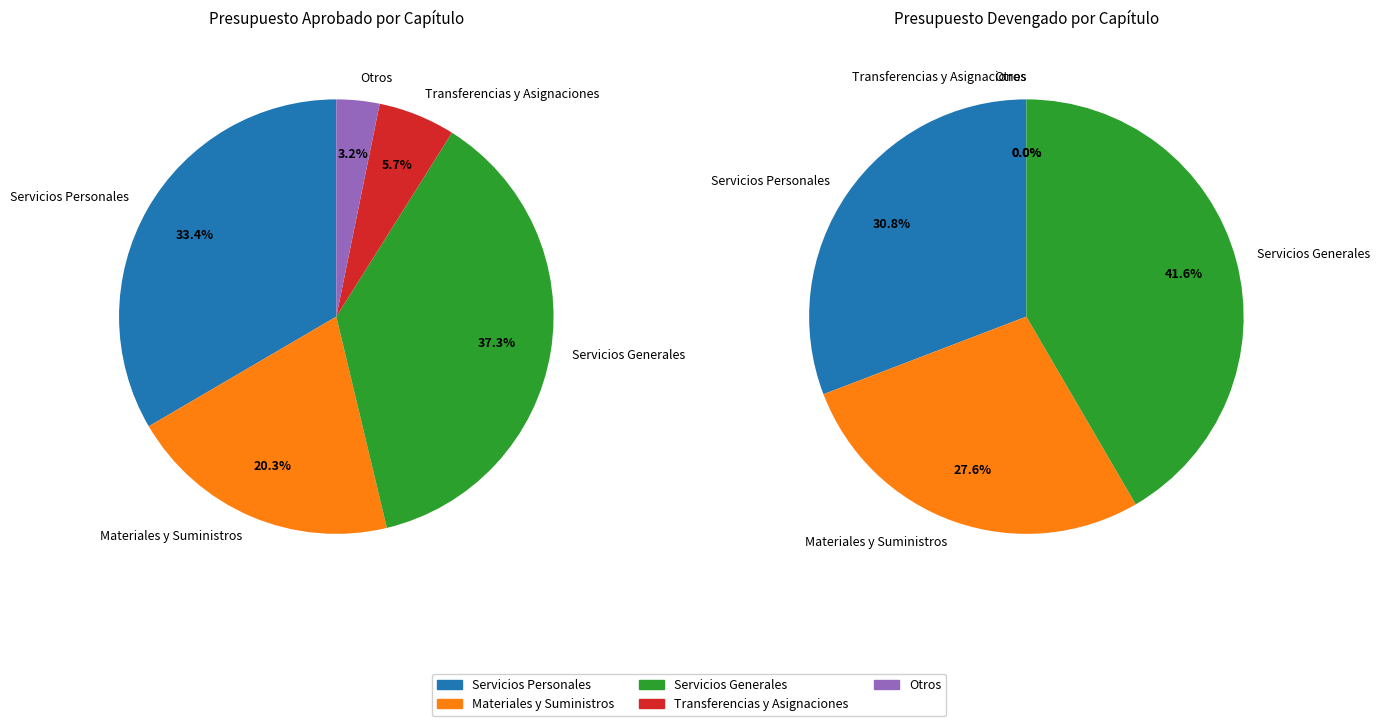

What is the largest slice in the pie chart?

Servicios Generales